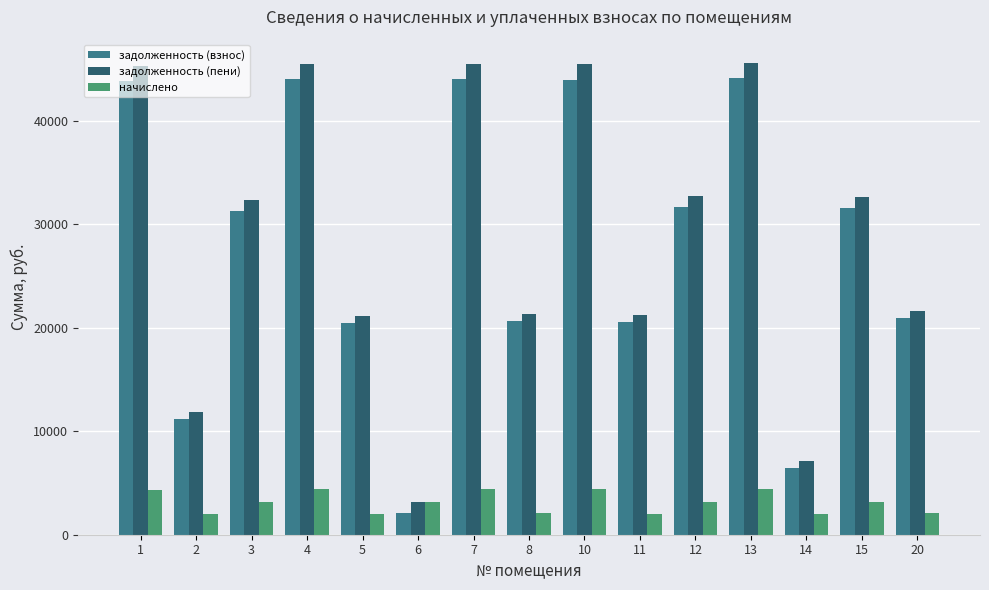

Is it true that начислено equals 1546.8 at 4?

False